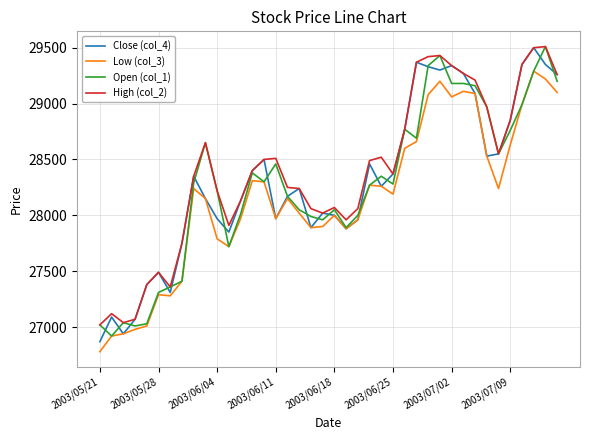

True or false: High (col_2) and Low (col_3) cross at least once.

False